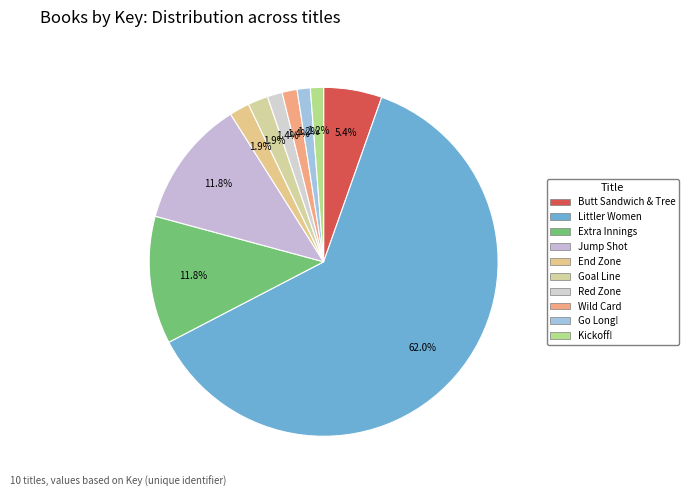

To the nearest percent, what percentage of the pie is Jump Shot?

12%